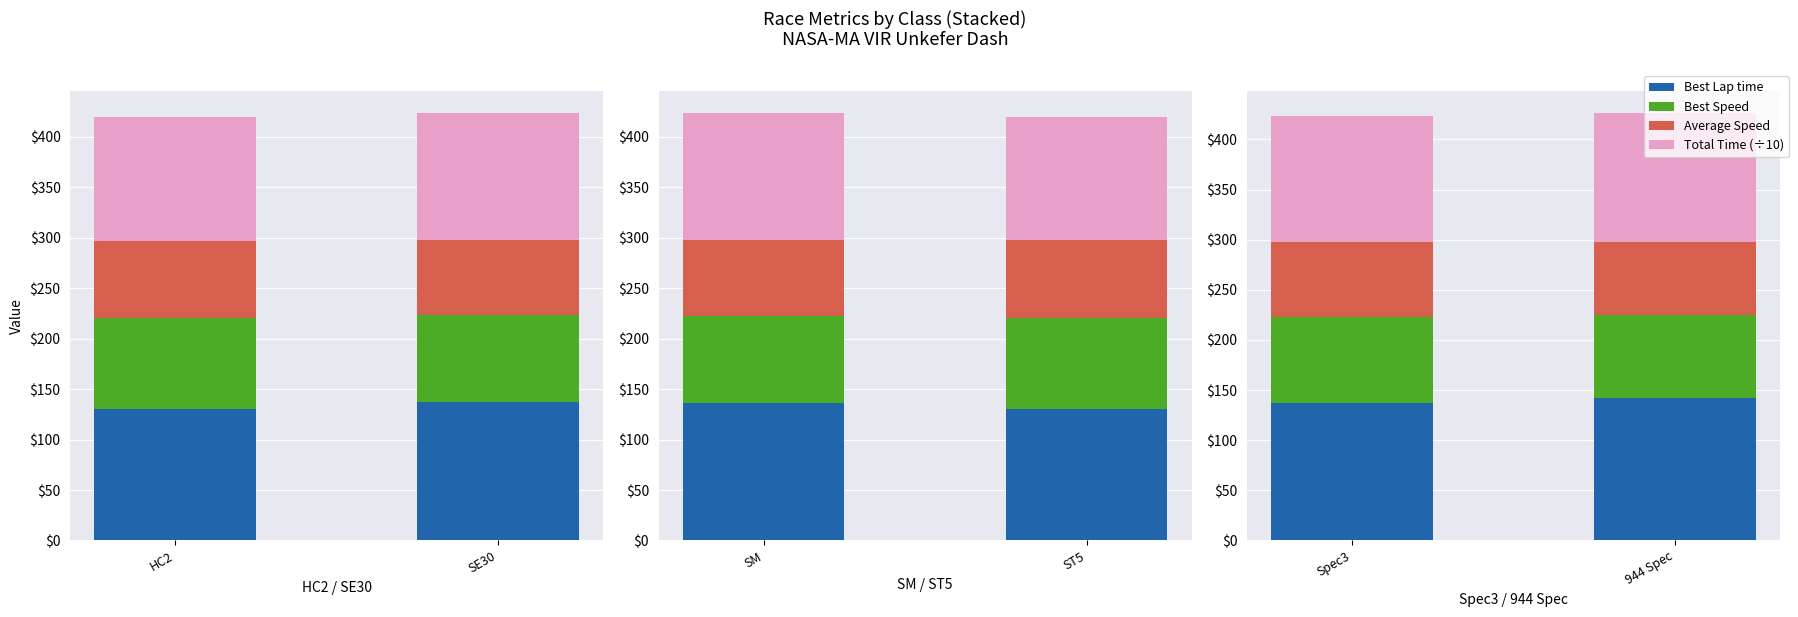

List the series in order of their overall mean, highest first.

Best Lap time, Total Time (÷10), Best Speed, Average Speed